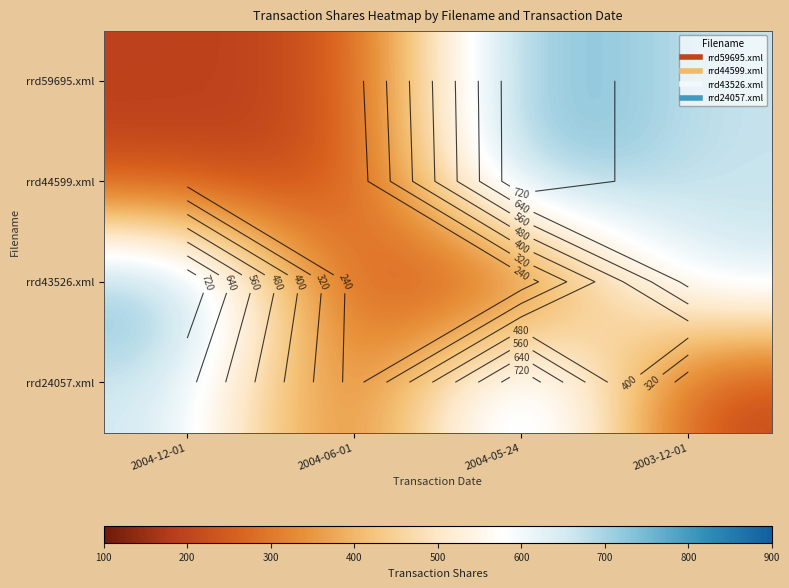

At which label does rrd24057.xml first exceed 665?

2004-05-24